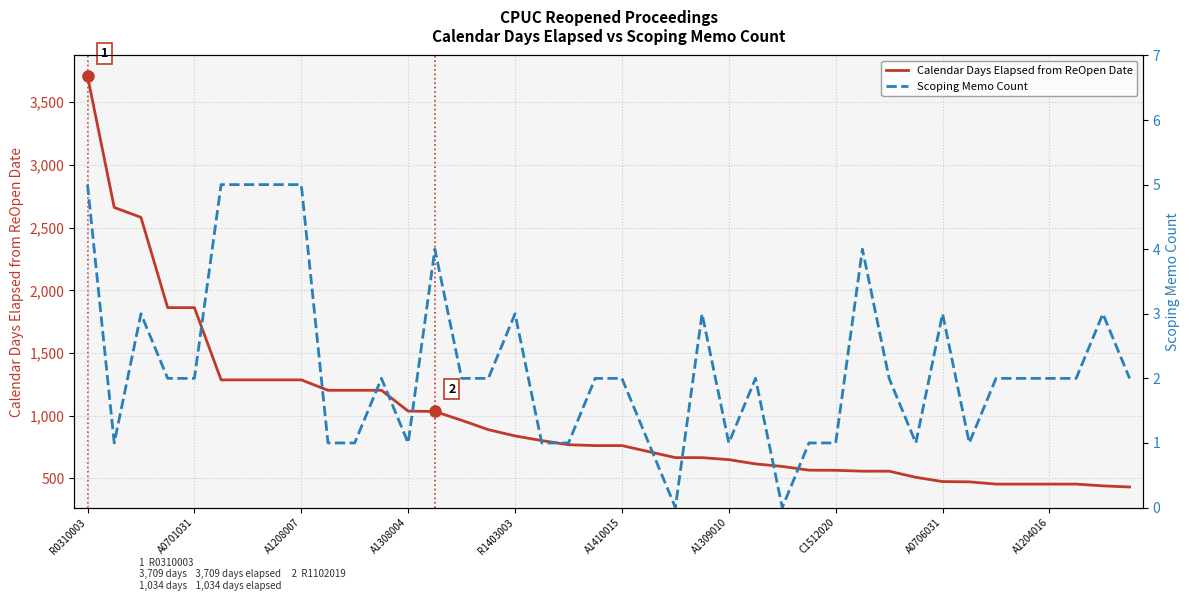

How many data points in Scoping Memo Count are less than 2?

14